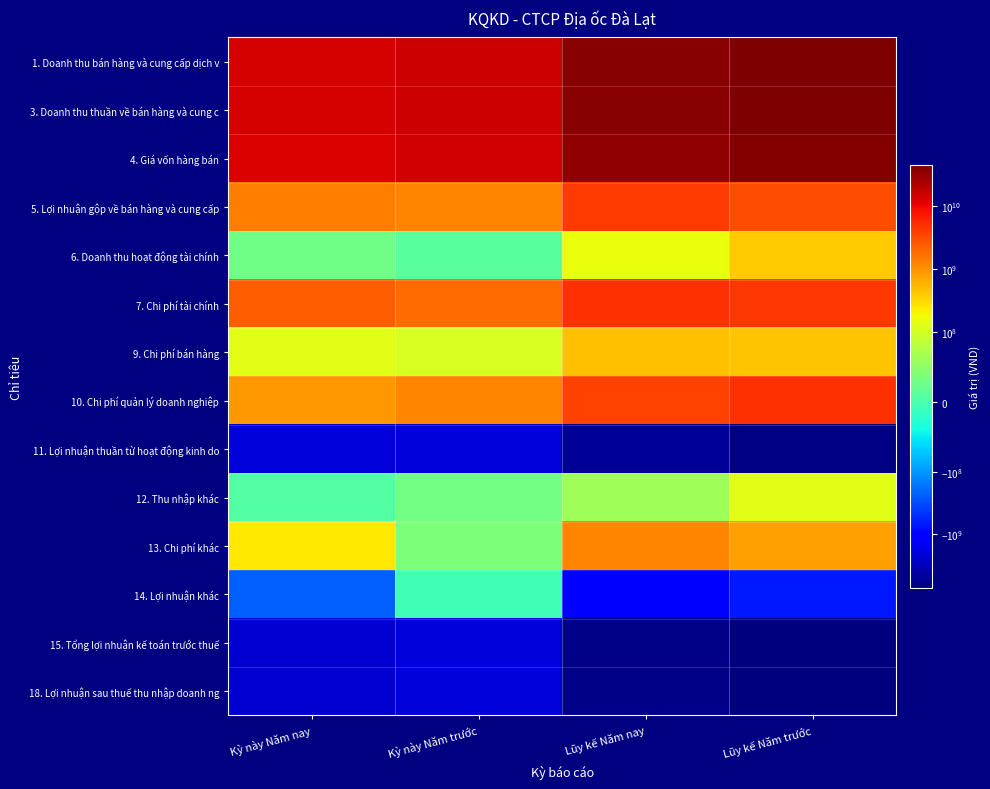

Rank the series by their maximum value, from lowest to highest.

18. Lợi nhuận sau thuế thu nhập doanh ng, 15. Tổng lợi nhuận kế toán trước thuế, 11. Lợi nhuận thuần từ hoạt động kinh do, 14. Lợi nhuận khác, 12. Thu nhập khác, 6. Doanh thu hoạt động tài chính, 9. Chi phí bán hàng, 13. Chi phí khác, 5. Lợi nhuận gộp về bán hàng và cung cấp, 10. Chi phí quản lý doanh nghiệp, 7. Chi phí tài chính, 4. Giá vốn hàng bán, 1. Doanh thu bán hàng và cung cấp dịch v, 3. Doanh thu thuần về bán hàng và cung c